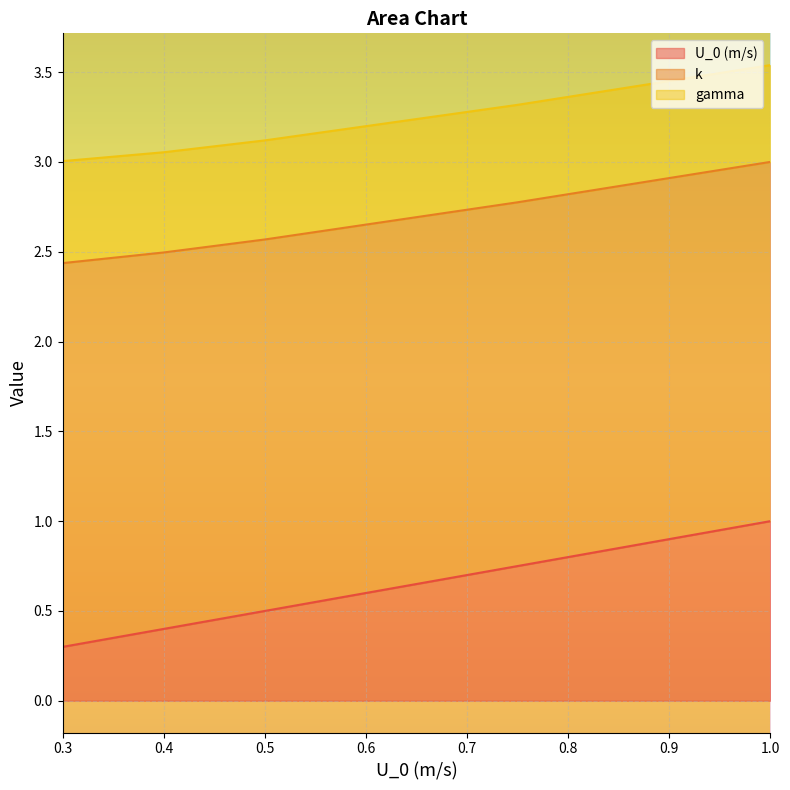

Reading left to right, transcribe all the data shown in this chart.

U_0 (m/s): 0.3	0.4	0.5	0.8	1.0
k: 2.1	2.1	2.1	2.0	2.0
gamma: 0.6	0.6	0.6	0.5	0.5